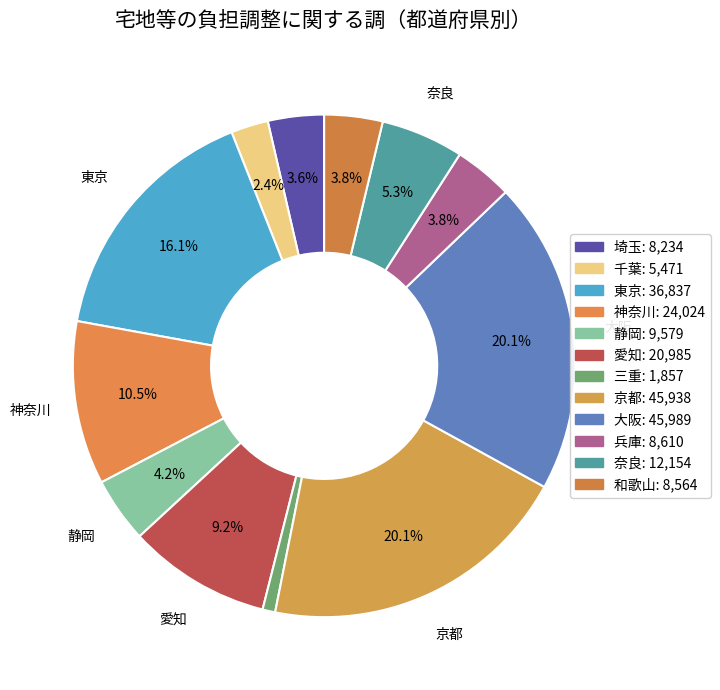

How many segments does this pie chart have?

12